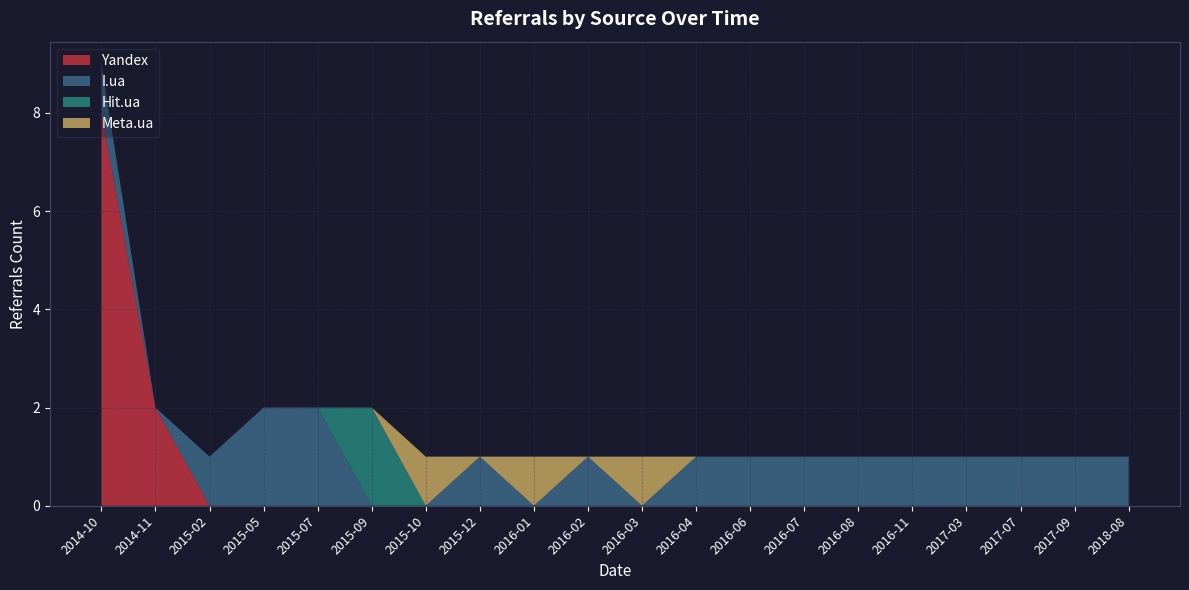

At which category is the sum across all series the highest?

2014-10